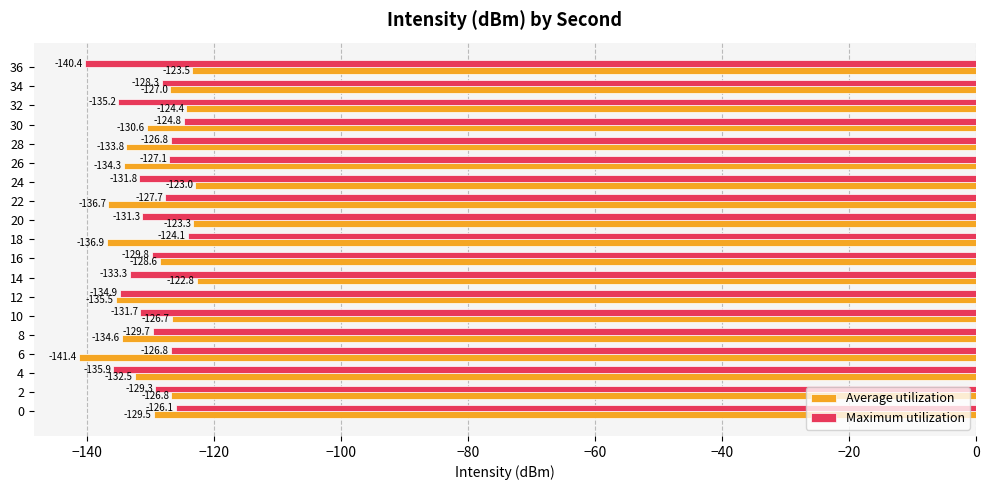

The value of Average utilization at 26 is -134.3. True or false?

True